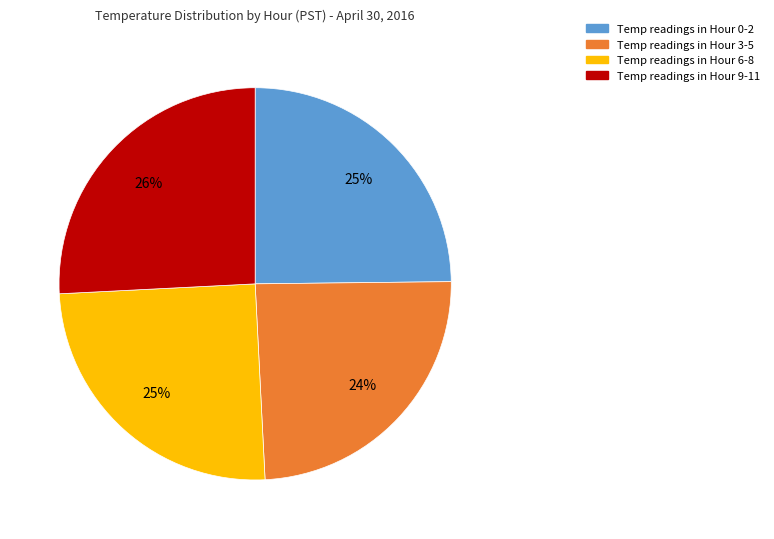

How many segments does this pie chart have?

4